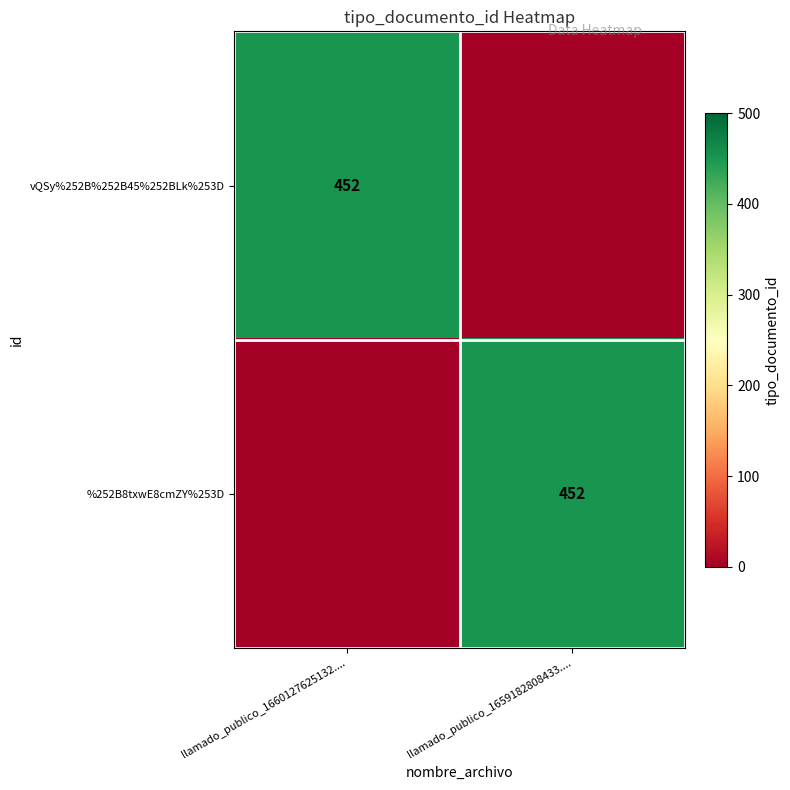

Is it true that %252B8txwE8cmZY%253D equals 452 at llamado_publico_1659182808433....?

True